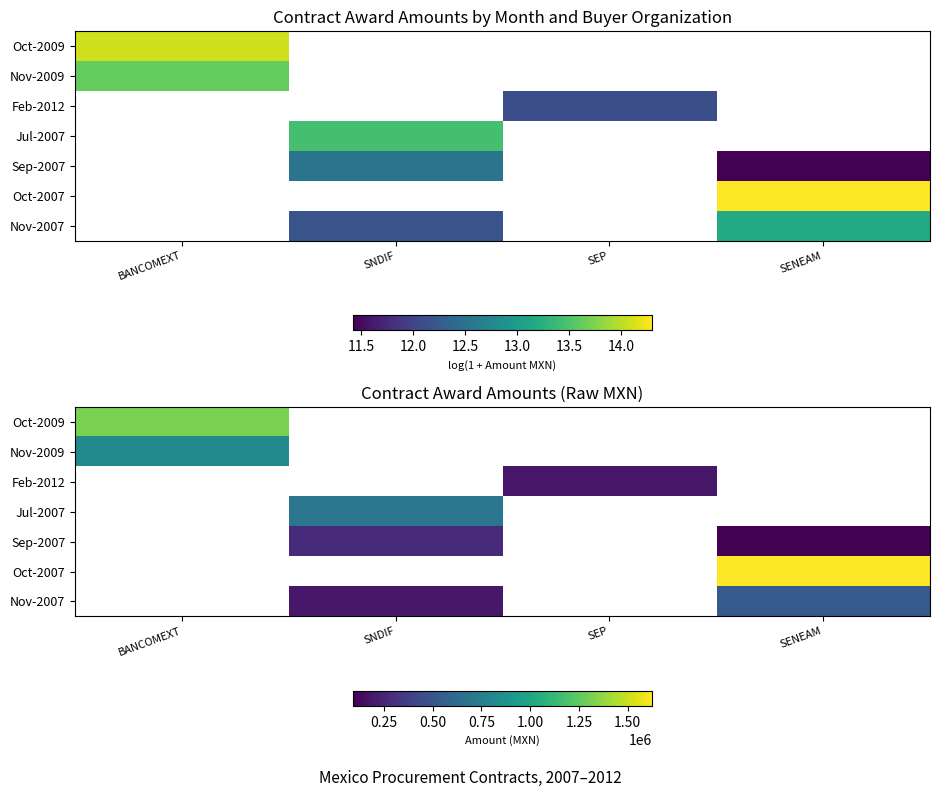

How many values in Oct-2009 are above zero?

1